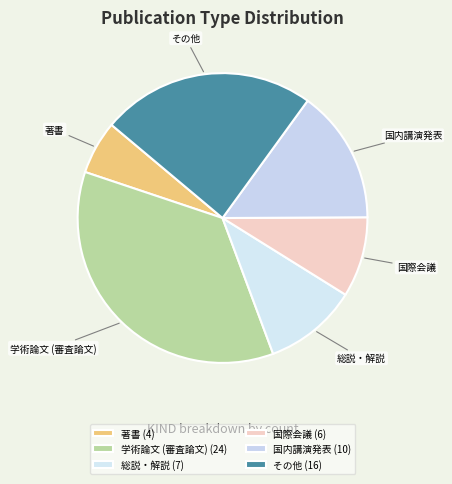

What is the ratio of the value at 国内講演発表 to the value at 学術論文 (審査論文)?

0.4